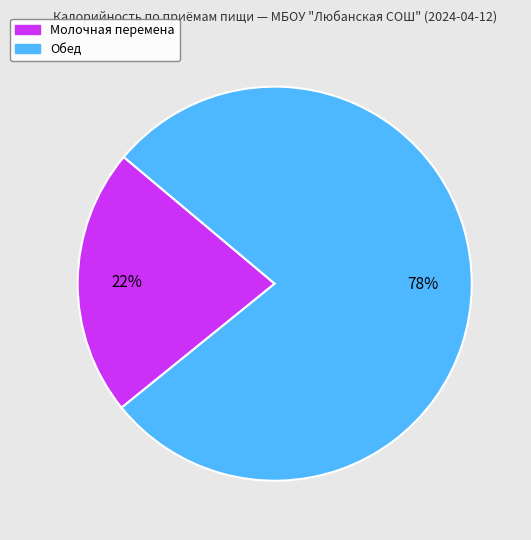

Between Молочная перемена and Обед, which is larger?

Обед